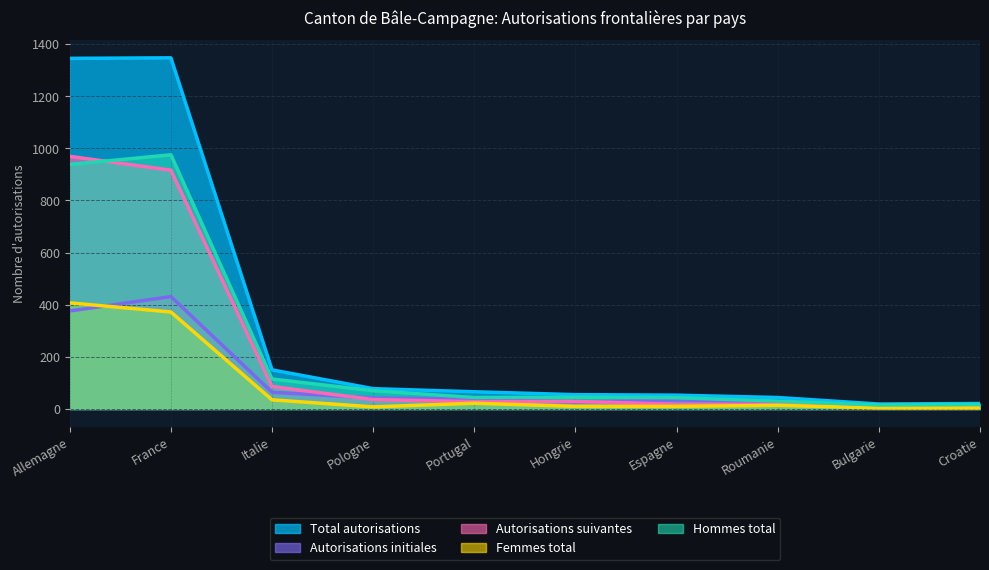

True or false: Femmes total has more than 0 interior local peaks.

True